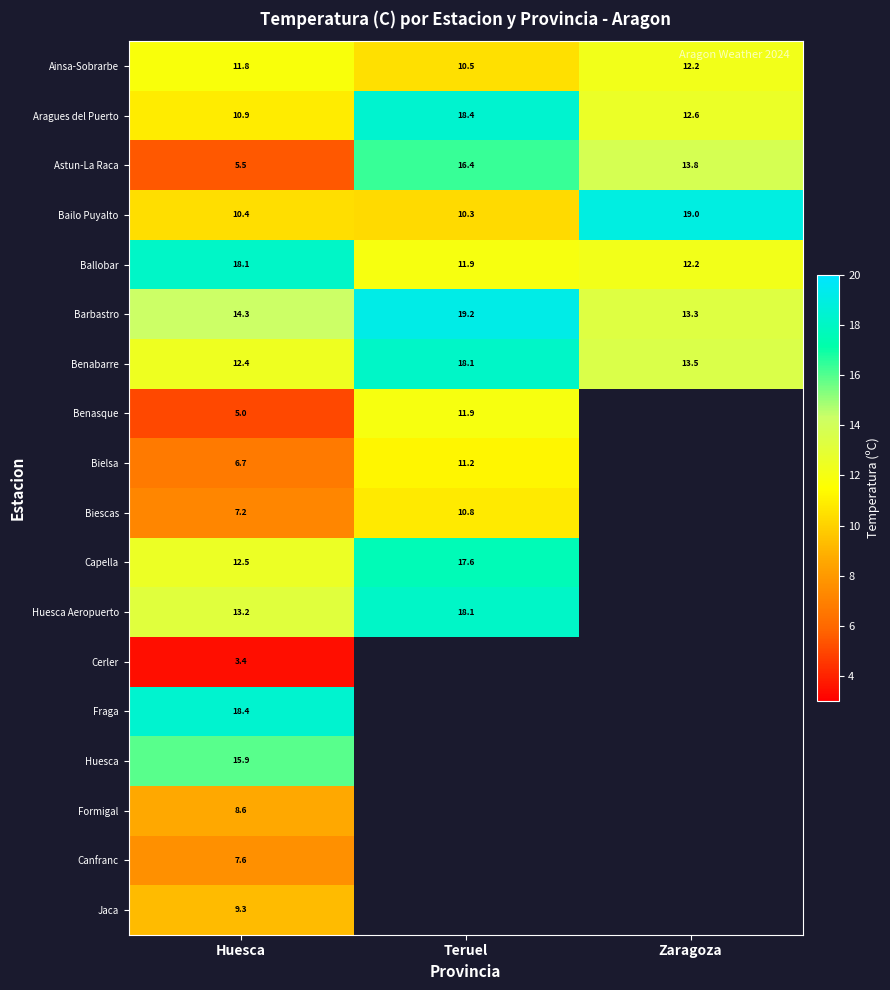

The Bailo Puyalto series shows 2.3 at Huesca. True or false?

False